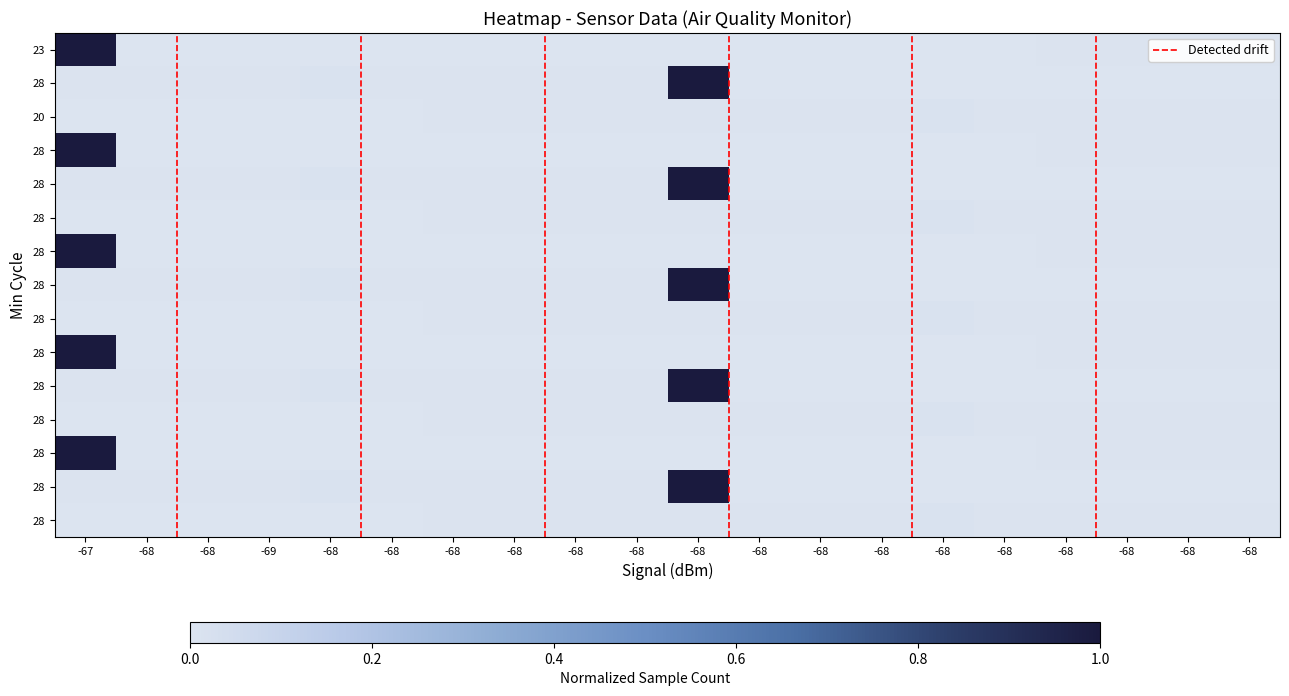

Rank the categories by value from highest to lowest.

-67, -68, -68, -68, -68, -68, -68, -68, -68, -69, -68, -68, -68, -68, -68, -68, -68, -68, -68, -68